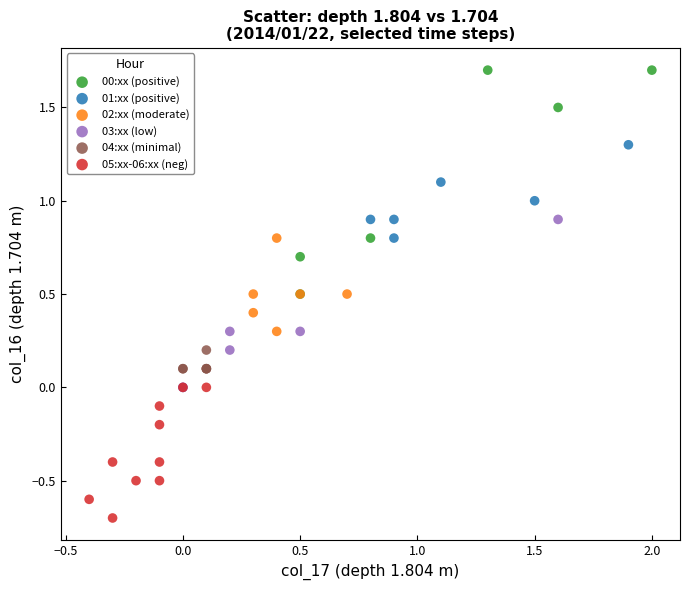

Which series has the largest Y range (max minus min)?

00:xx (positive)